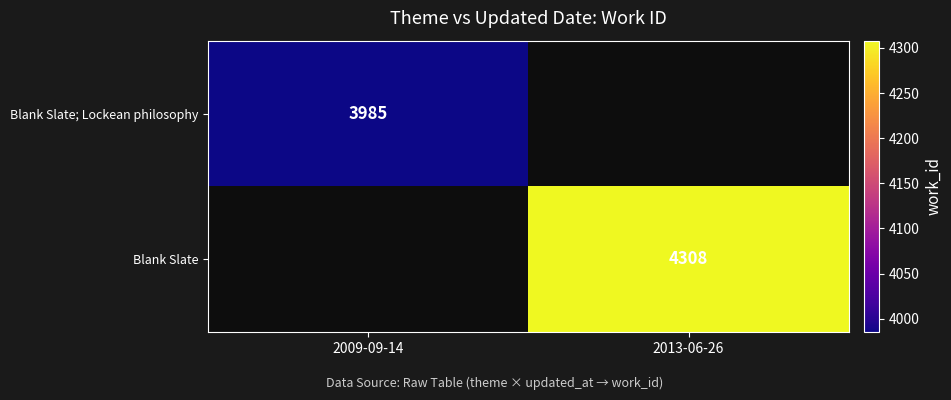

Which label corresponds to the largest value in the chart?

2013-06-26